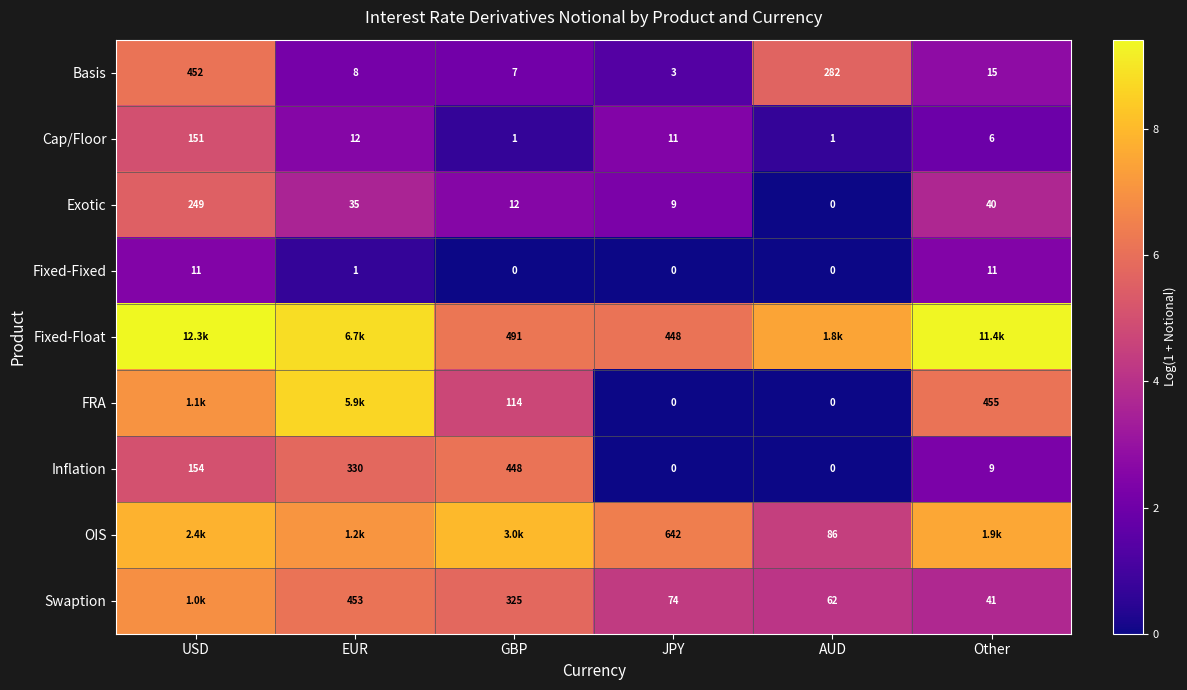

Rank the categories by Exotic value from lowest to highest.

AUD, JPY, GBP, EUR, Other, USD